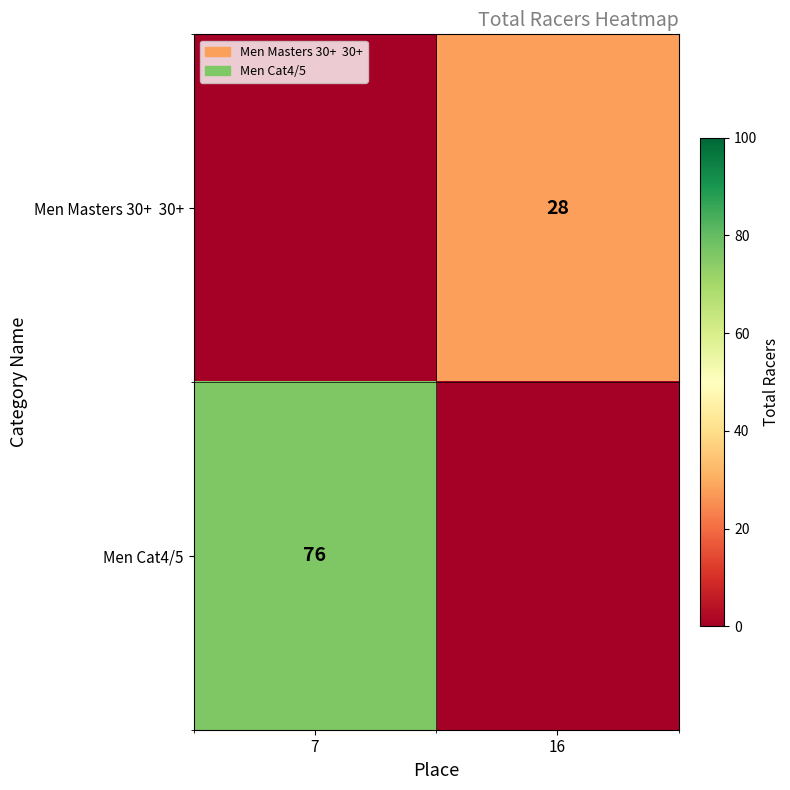

True or false: Men Cat4/5 has a value of 120 at 7.

False